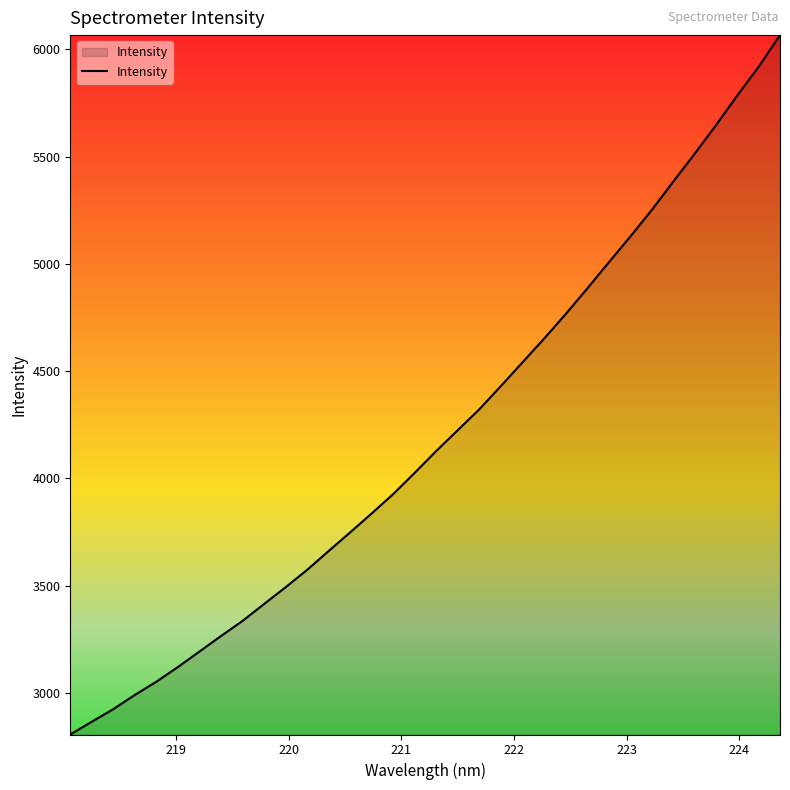

True or false: the data has more than 2 interior local peaks.

False